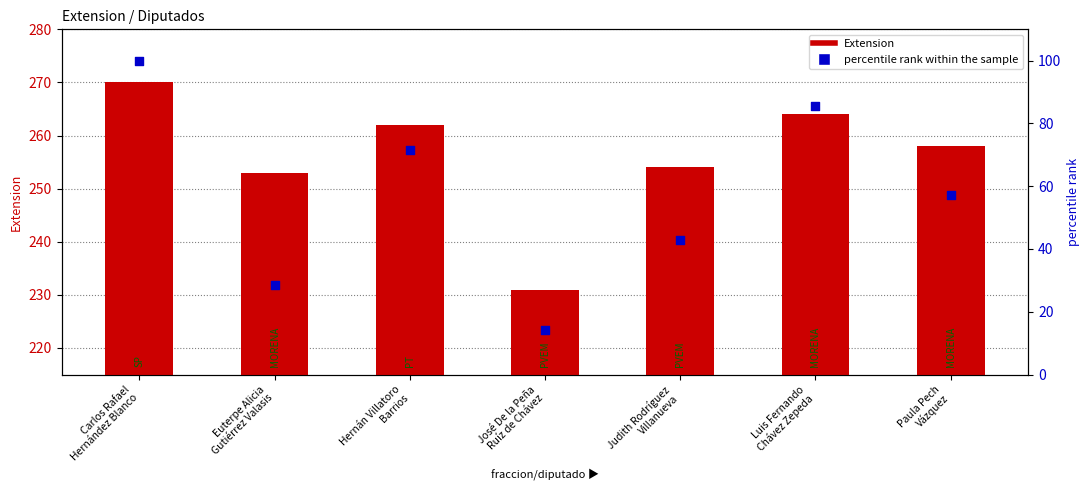

At how many categories does at least one series exceed 134?

7